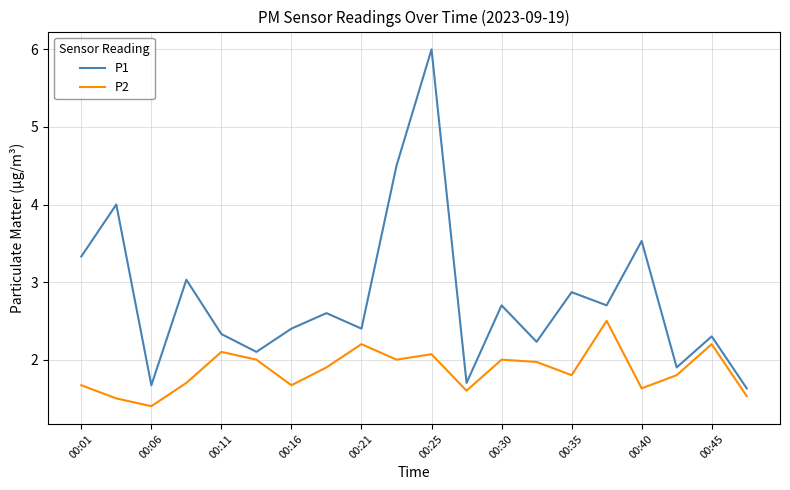

How many categories are shown in the chart?

20